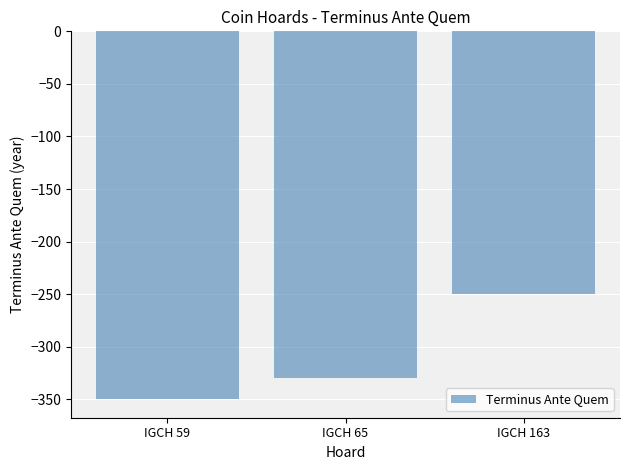

Is it true that the value at IGCH 163 is -76?

False